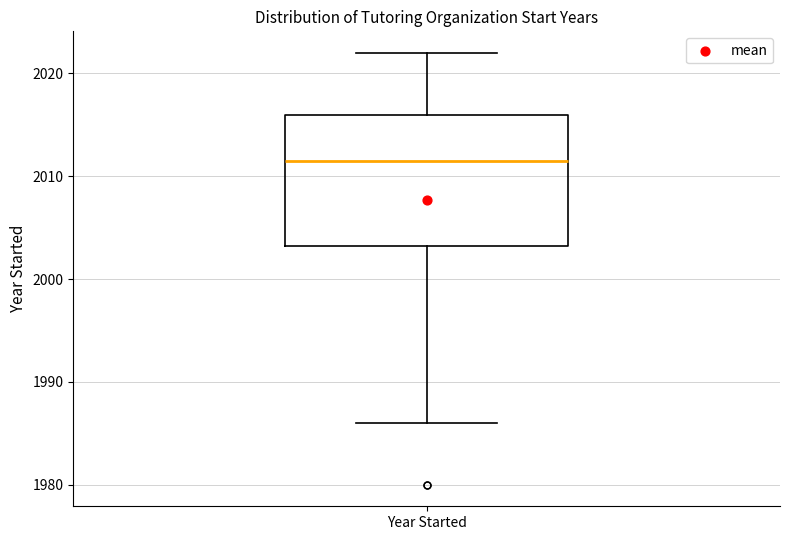

Read this box plot against the y-axis: the position of the median line, the range covered by the box, and the ends of both whiskers. The values are not printed on the chart, so give them approximately, as read against the axis.

median 2012, box 2003 to 2016, whiskers 1986 to 2022